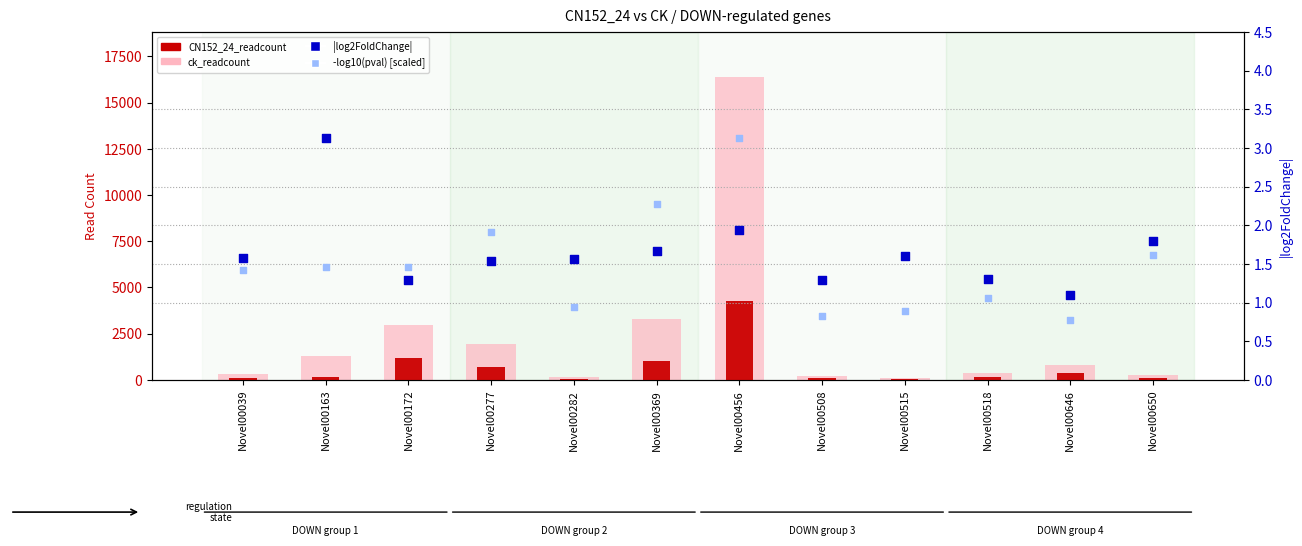

Which series reaches the maximum Y coordinate?

ck_readcount